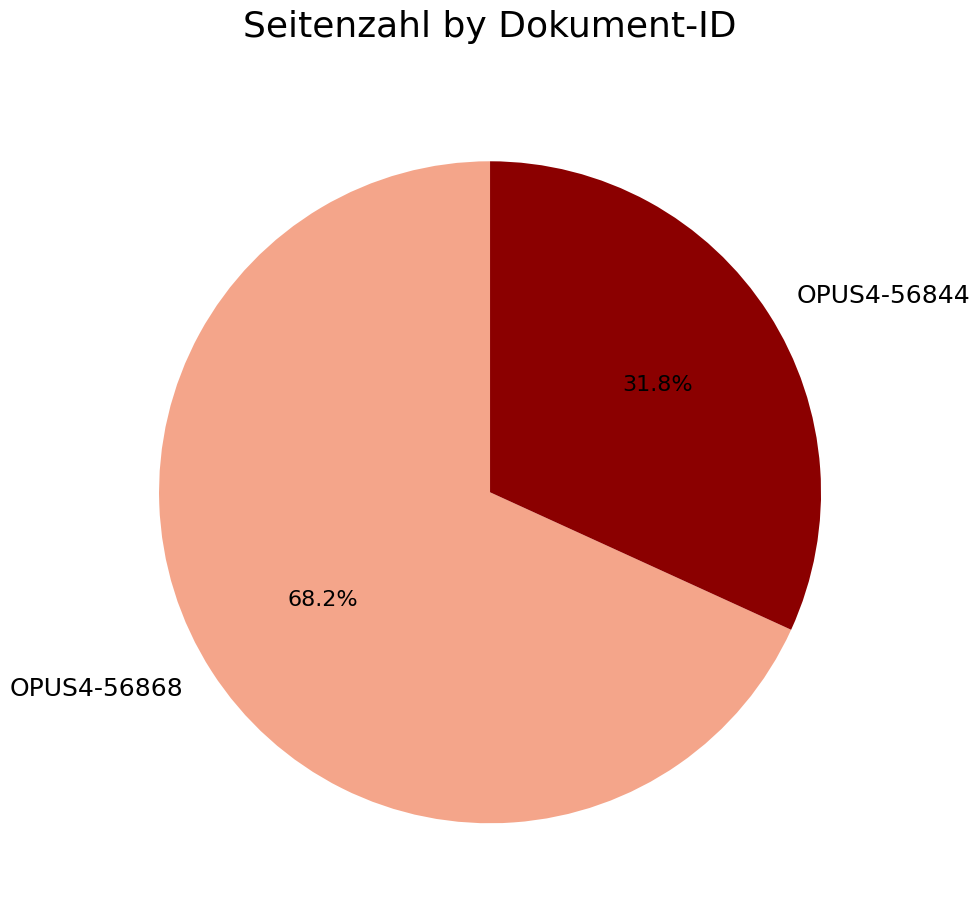

To the nearest percent, what percentage of the pie is OPUS4-56868?

68%